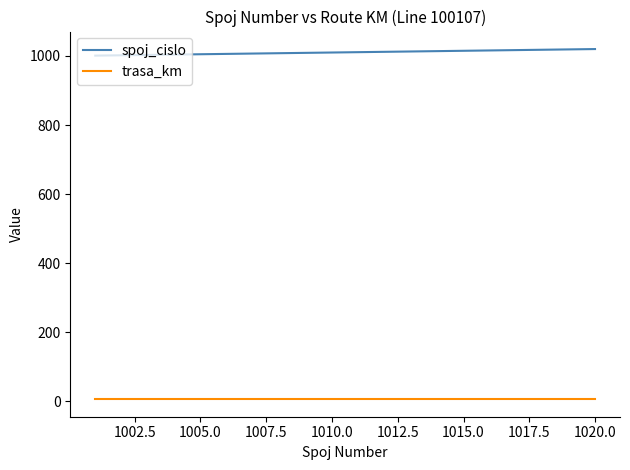

How many lines are shown in the chart?

2